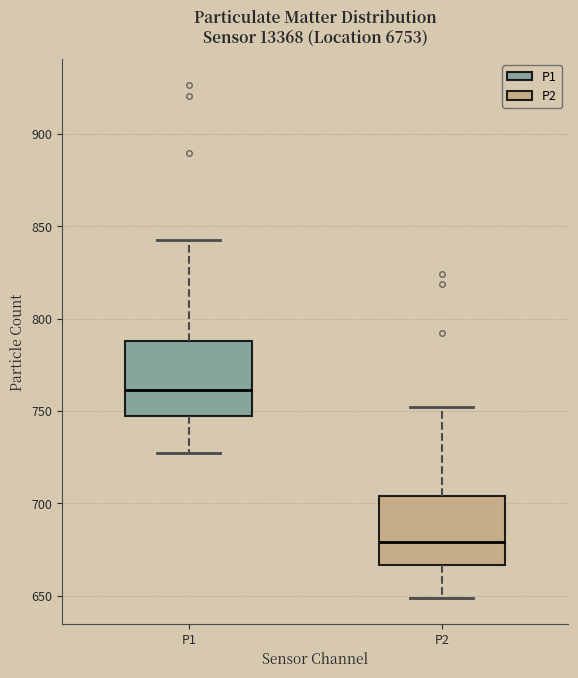

Reading left to right, read every box against the y-axis: the position of its median line, the range the box covers, and the ends of its whiskers. The values are not printed on the chart, so give them approximately, as read against the axis.

P1: median 760, box 745 to 790, whiskers 725 to 845
P2: median 680, box 665 to 705, whiskers 650 to 750